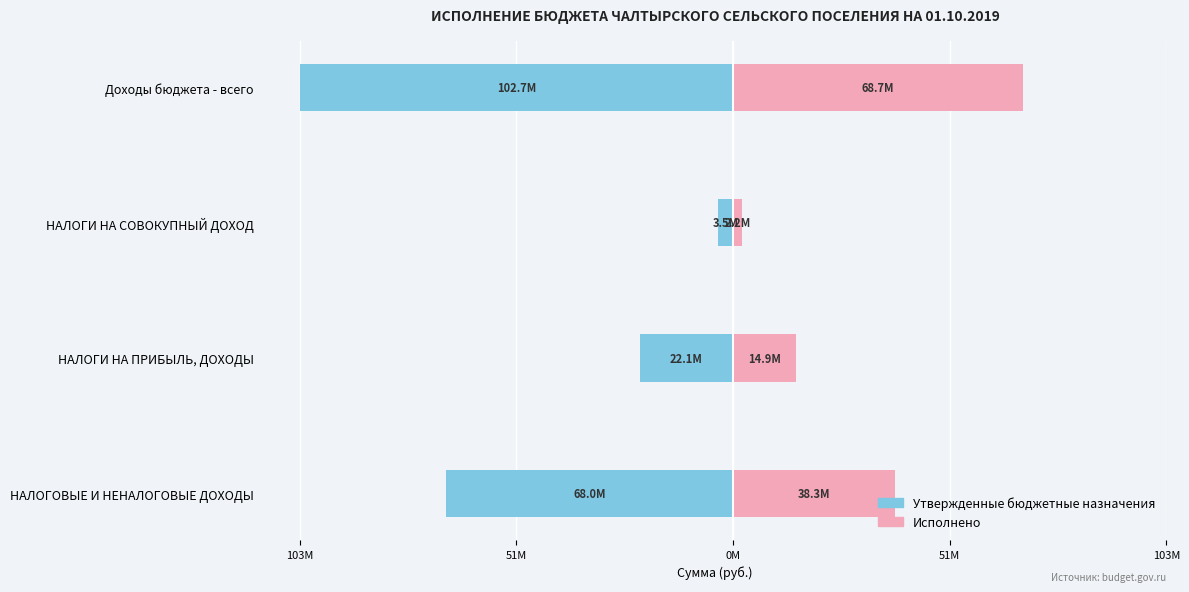

List the series in order of their overall mean, highest first.

Исполнено, Утвержденные бюджетные назначения